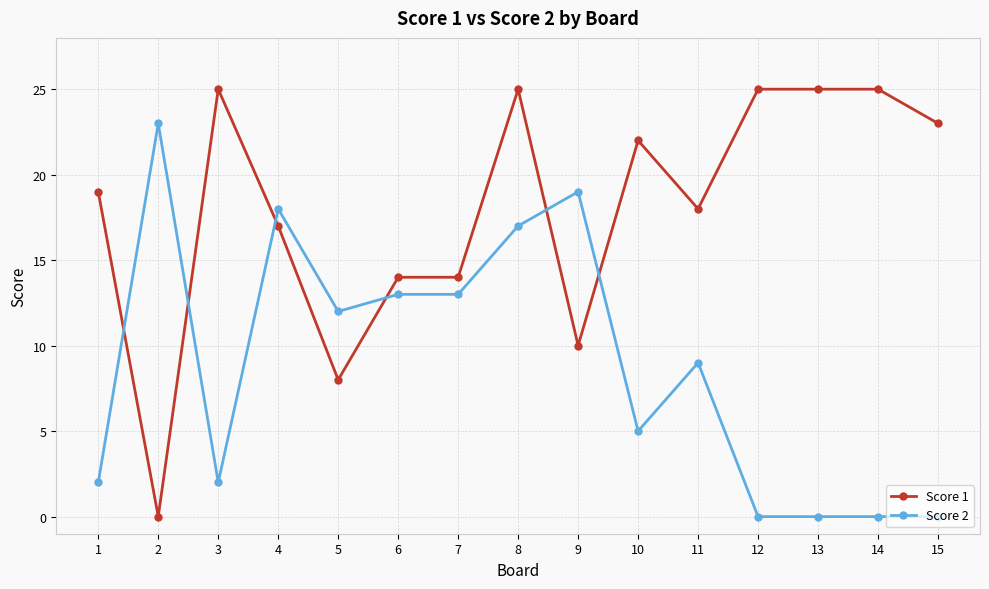

What is the greatest value displayed?

25